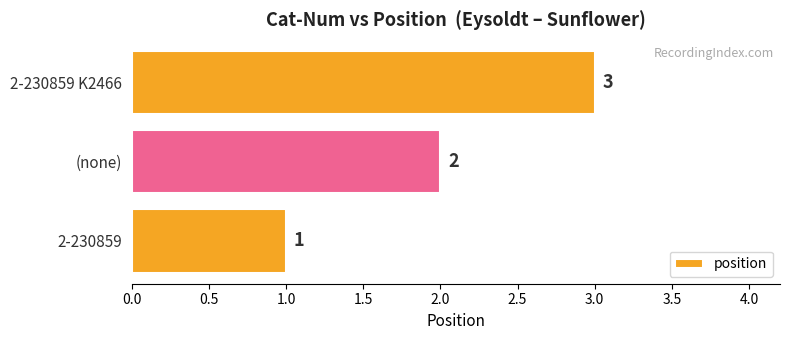

What is the difference between the maximum and minimum values?

2